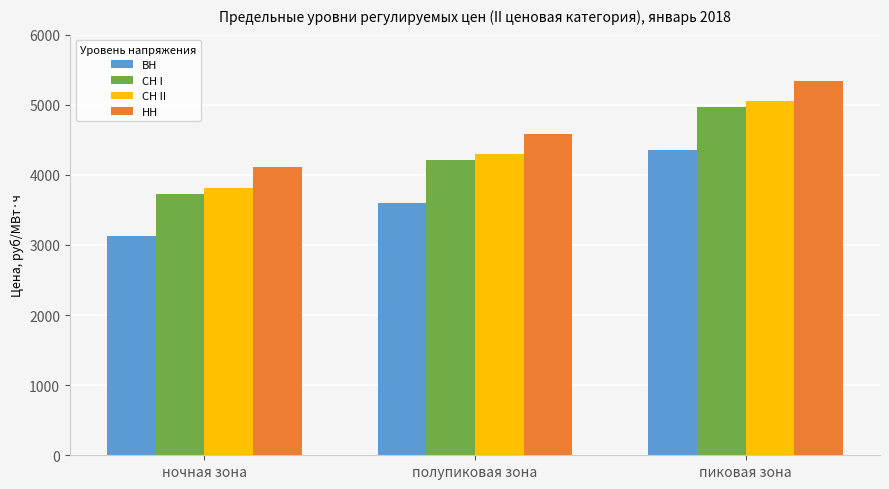

The value of СН I at пиковая зона is 4964.9. True or false?

True